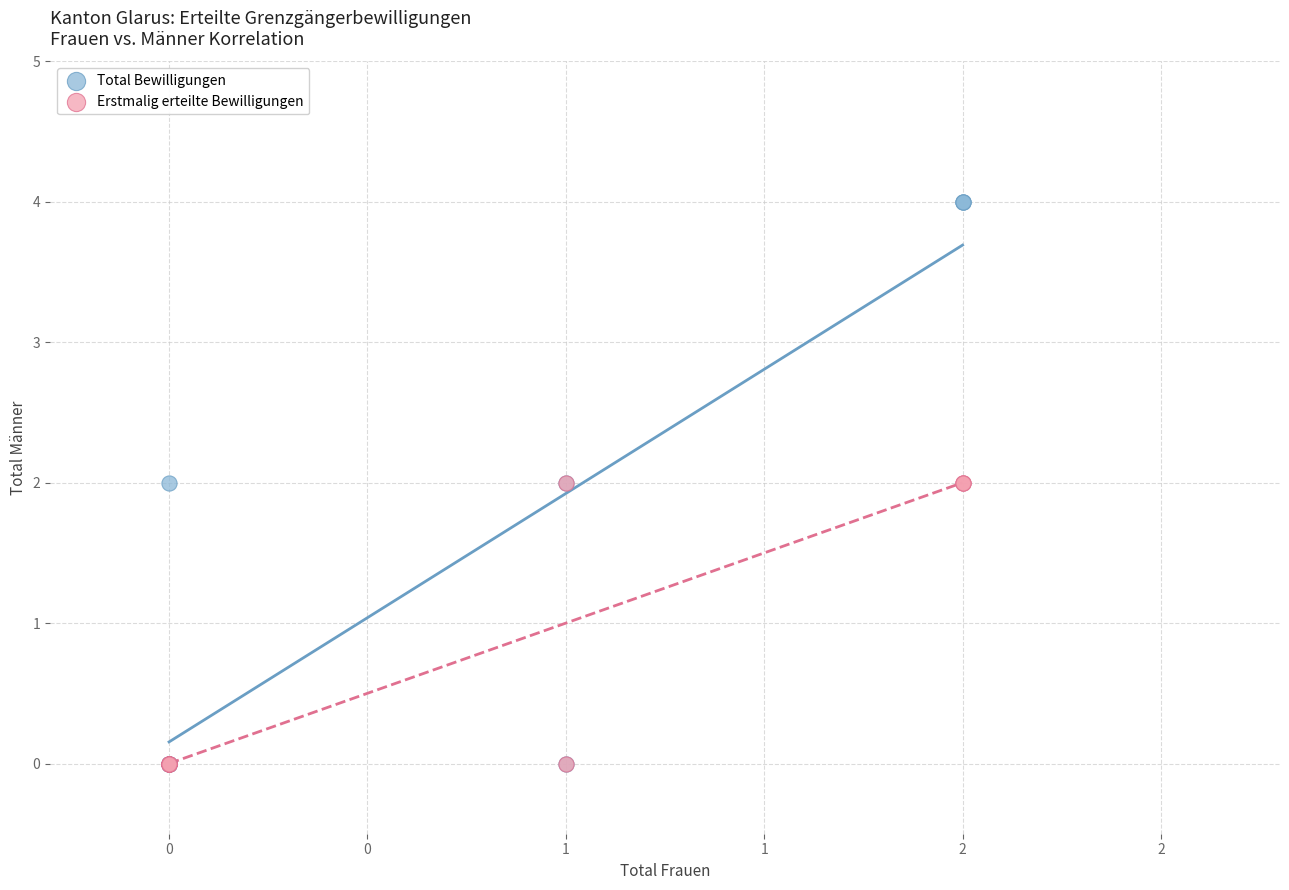

What are all the series names shown in the legend?

Total Bewilligungen, Erstmalig erteilte Bewilligungen